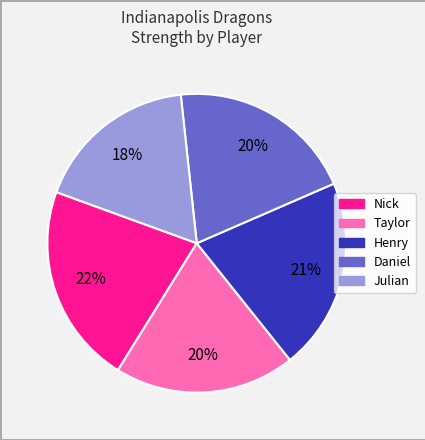

Is Nick the majority of the pie?

No